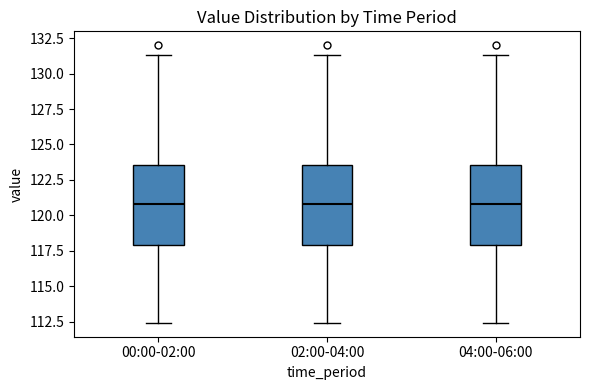

Reading left to right, transcribe this box plot: for each box, give where its median line is, the range the box spans, and where its two whiskers end, as read against the y-axis. The values are not printed on the chart, so give them approximately, as read against the axis.

00:00-02:00: median 121.0, box 118.0 to 123.5, whiskers 112.5 to 131.5
02:00-04:00: median 121.0, box 118.0 to 123.5, whiskers 112.5 to 131.5
04:00-06:00: median 121.0, box 118.0 to 123.5, whiskers 112.5 to 131.5